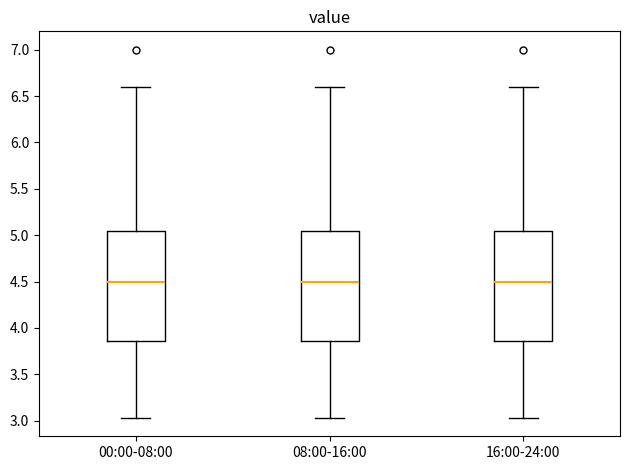

Where does the lower whisker of the box for 16:00-24:00 end on the y-axis? The values are not printed on the chart, so give them approximately, as read against the axis.

3.05